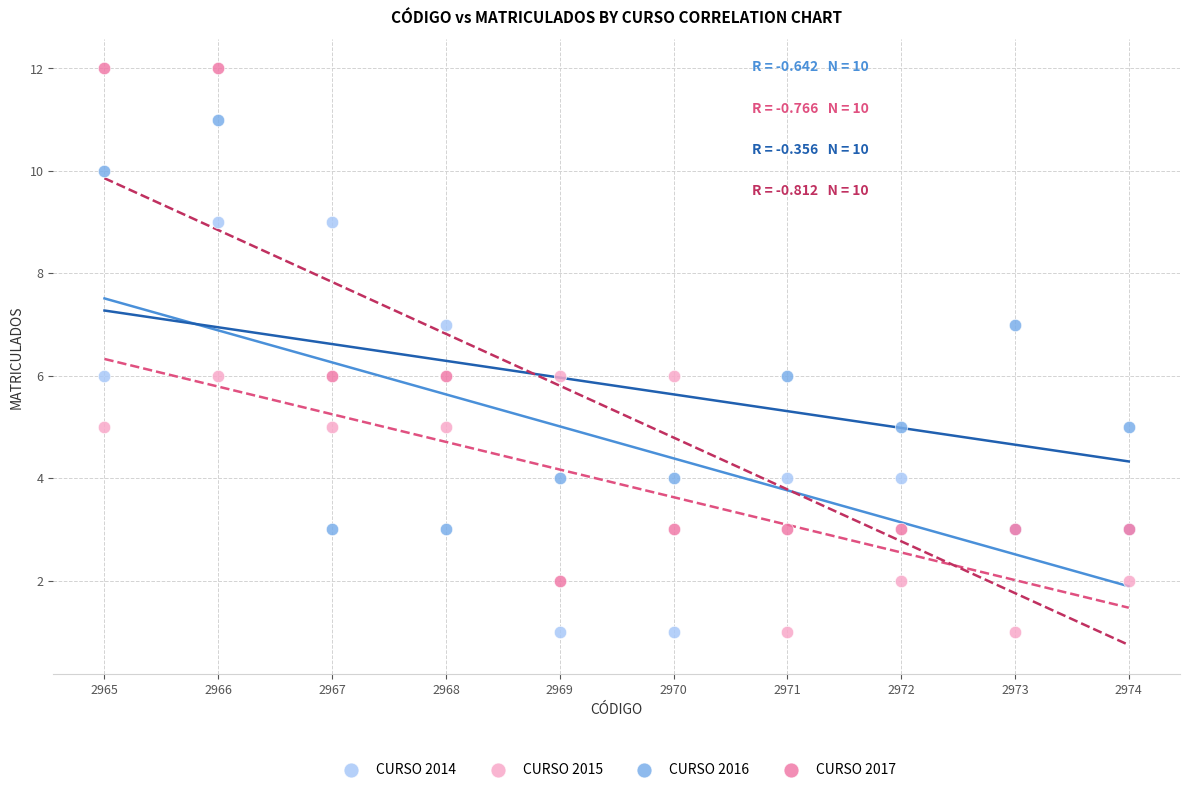

Which series contains the highest Y value?

CURSO 2017